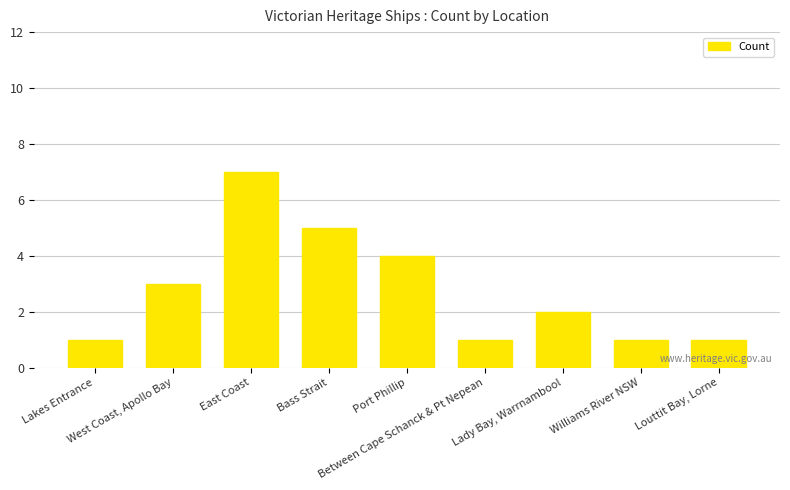

The value at Between Cape Schanck & Pt Nepean is 0. True or false?

False